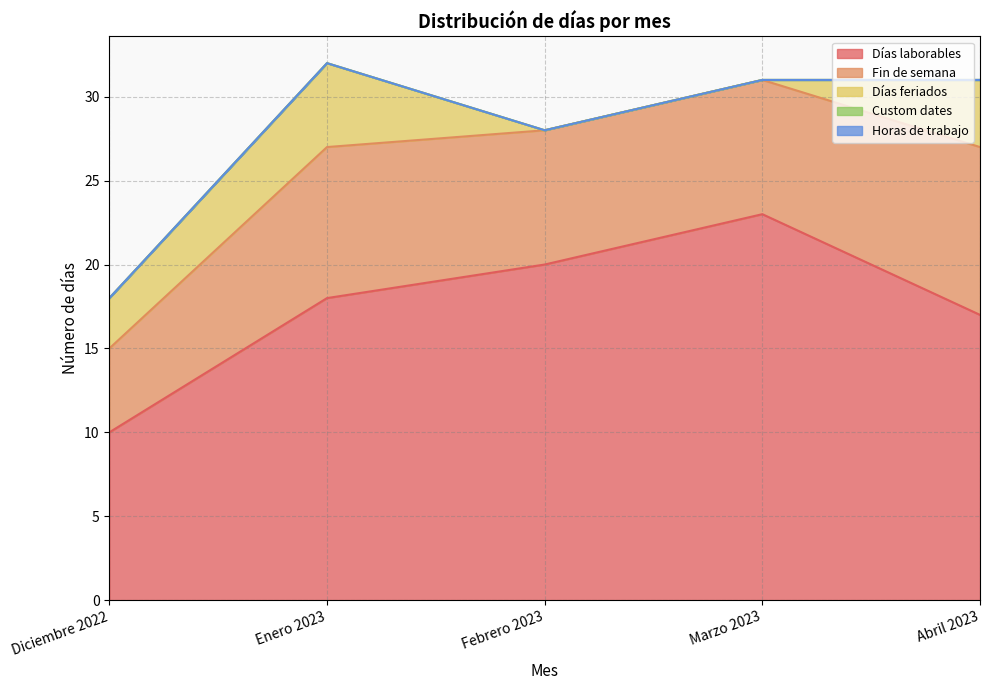

Where does the Días laborables series first go above 18?

Febrero 2023